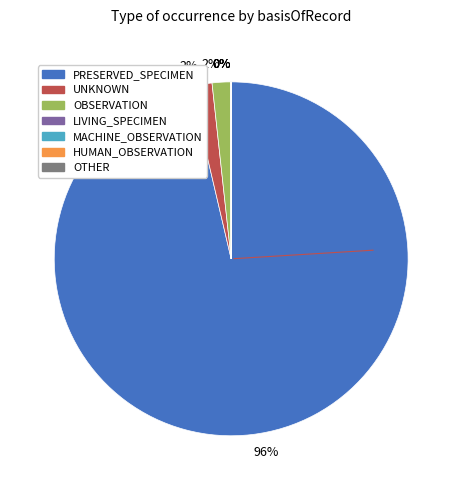

Is PRESERVED_SPECIMEN the majority of the pie?

Yes